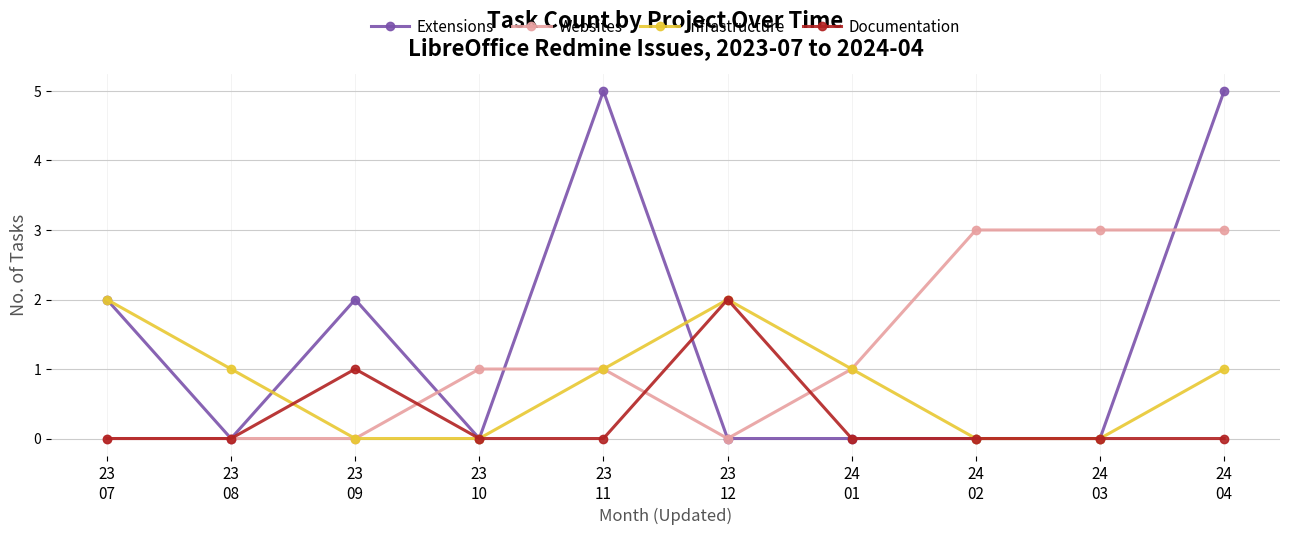

Is this an area chart (filled region under the line)?

No